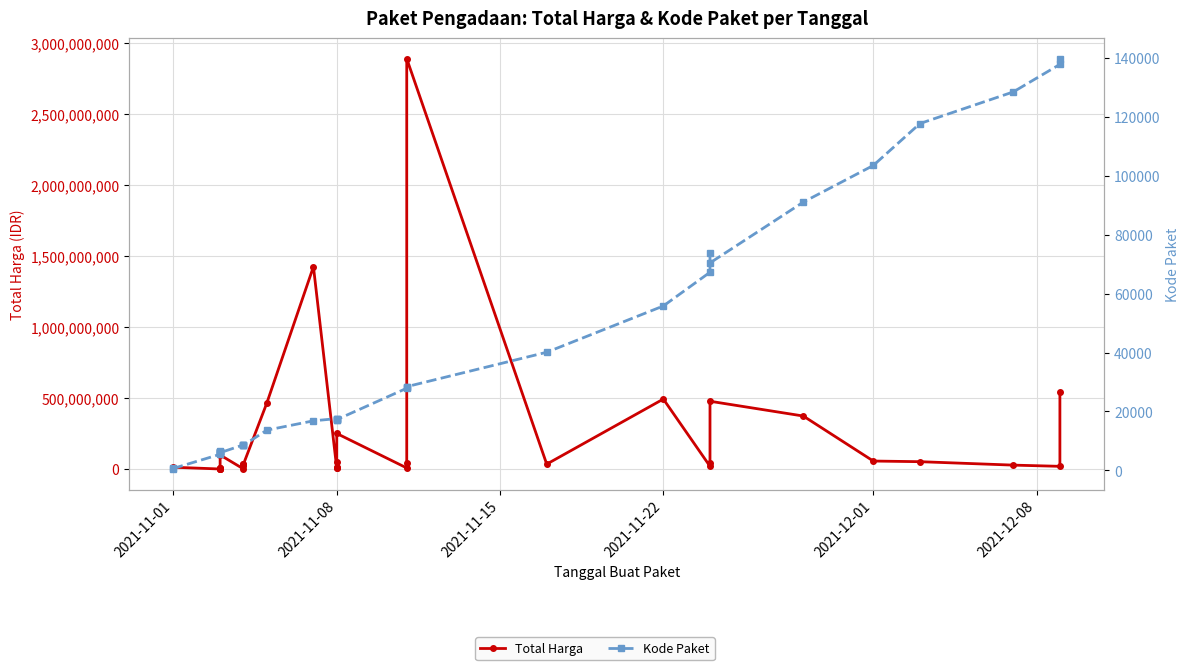

List the series in order of their peak value, highest first.

Total Harga, Kode Paket